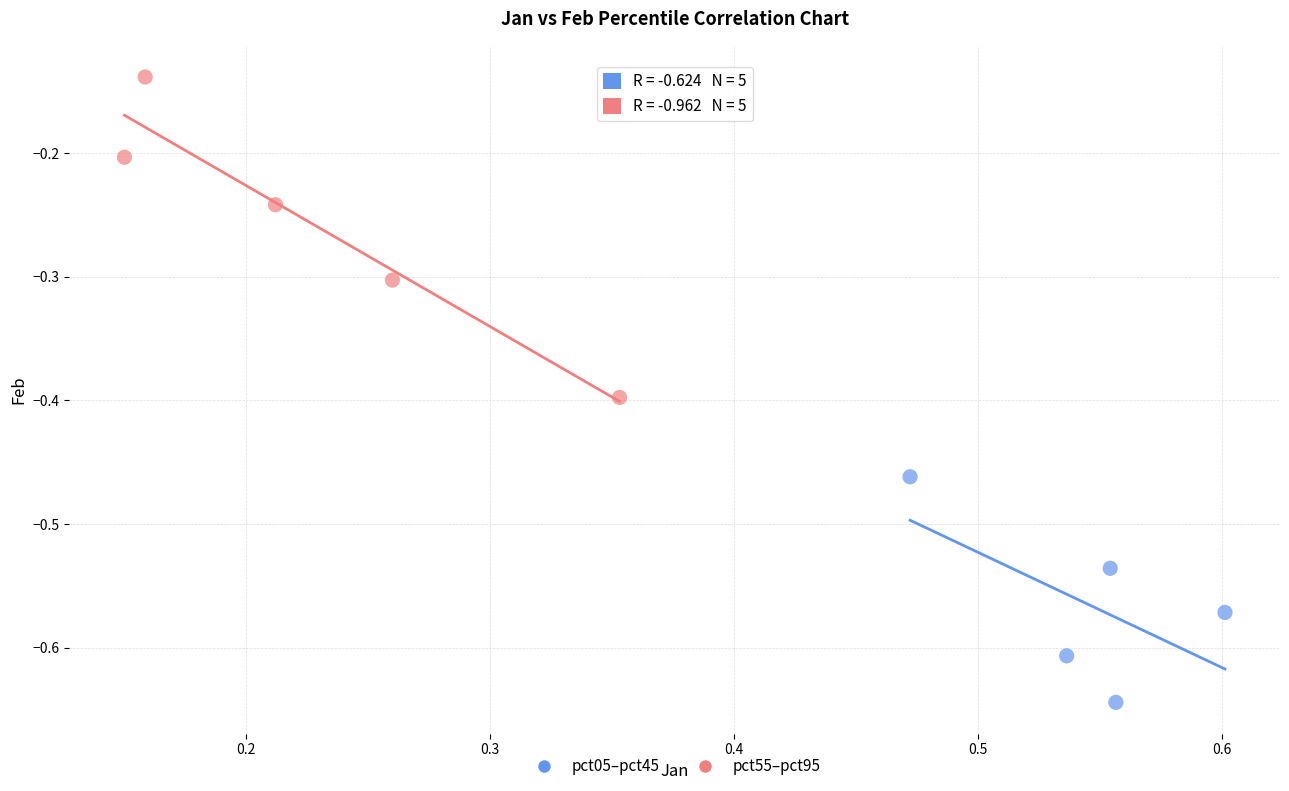

Which series reaches the maximum Y coordinate?

pct55–pct95